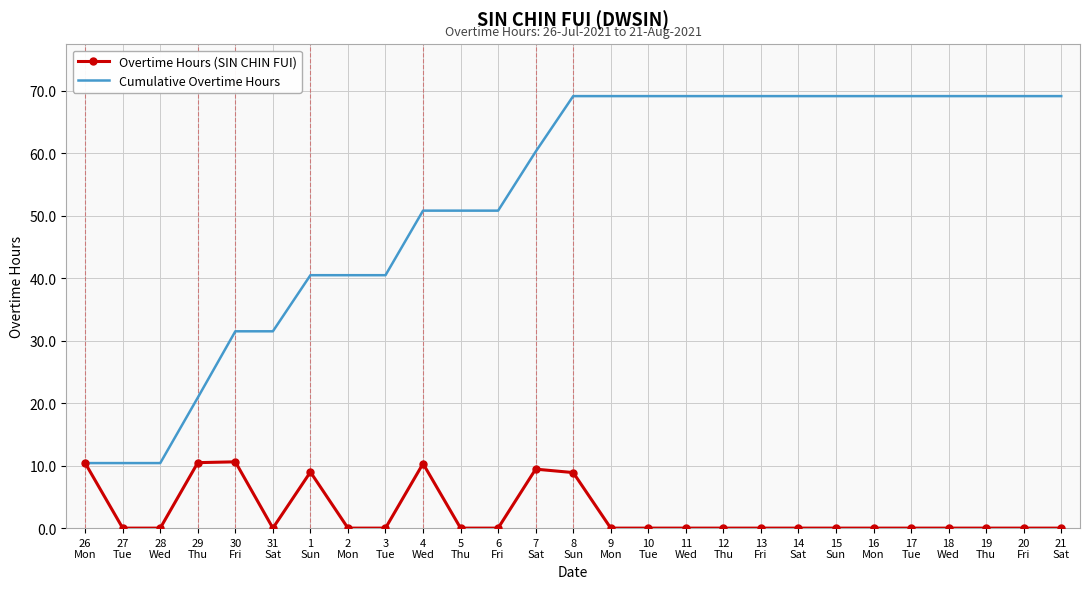

Which series has the largest total across all categories?

Cumulative Overtime Hours